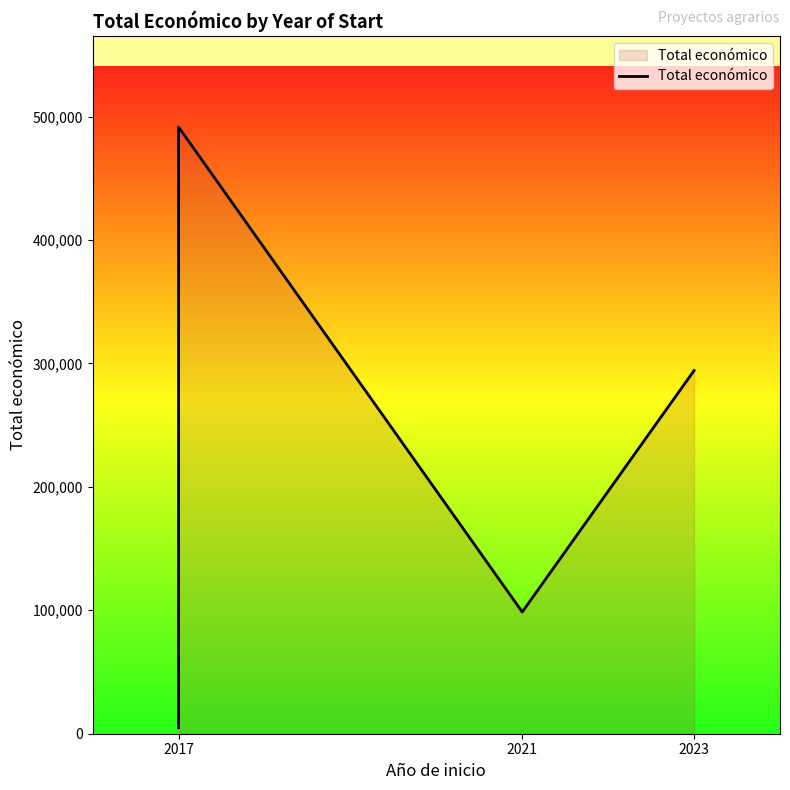

The value at 2023 is 294224. True or false?

True